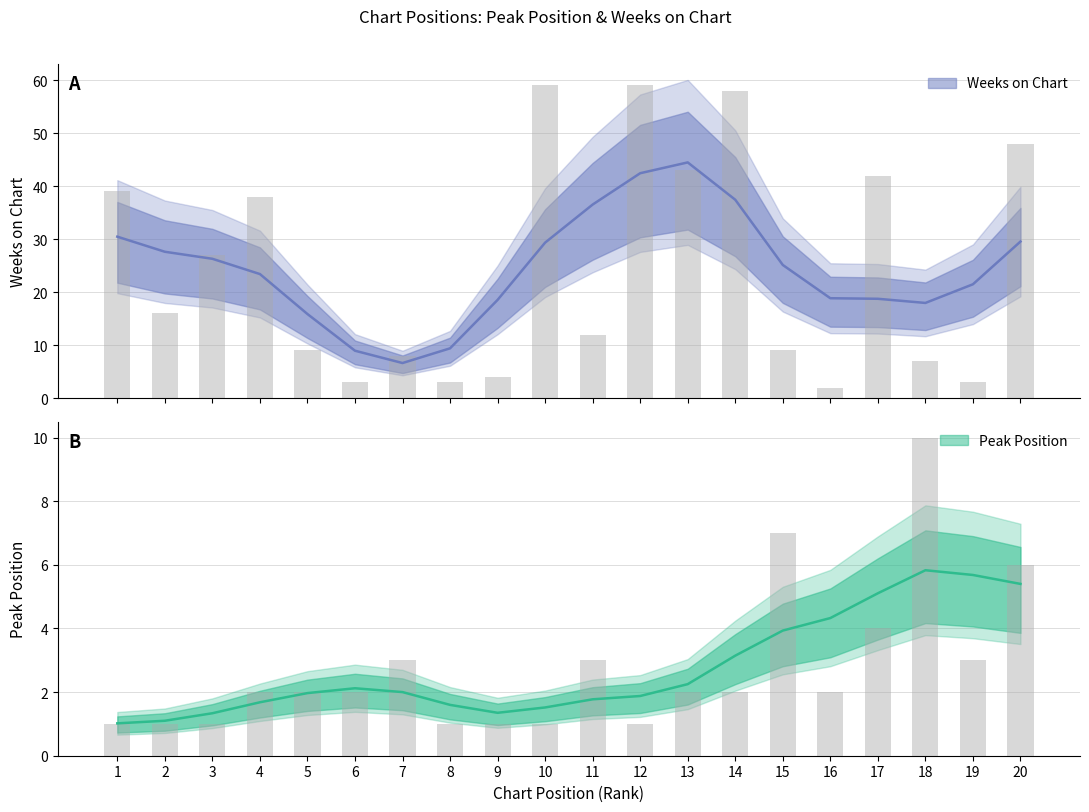

The value of Weeks on Chart at 15 is 9. True or false?

True